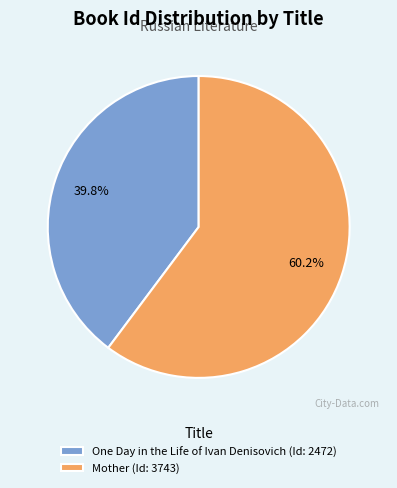

Which slice is the largest?

Mother